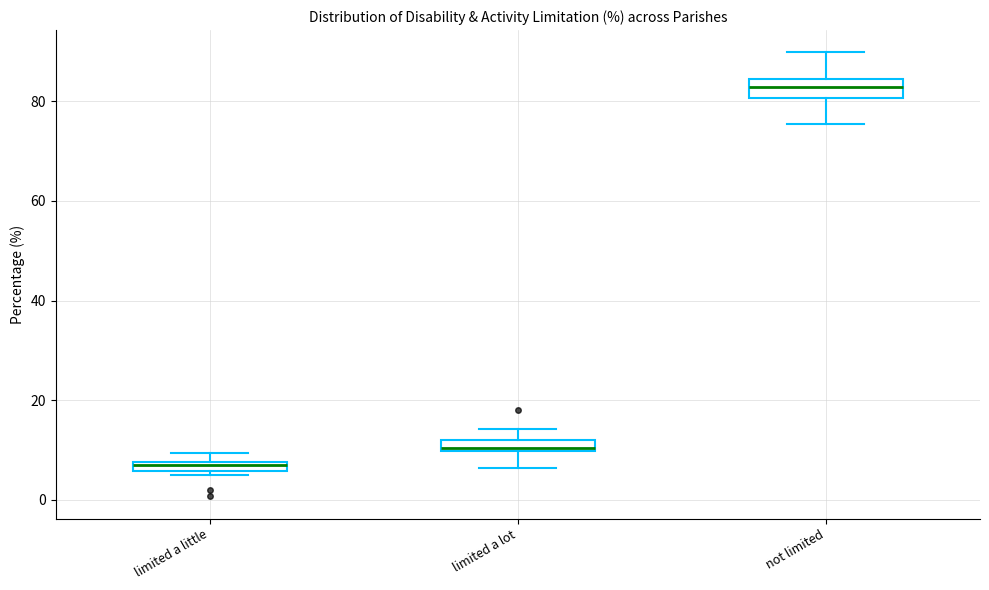

Where does the lower whisker of the box for limited a lot end on the y-axis? The values are not printed on the chart, so give them approximately, as read against the axis.

6